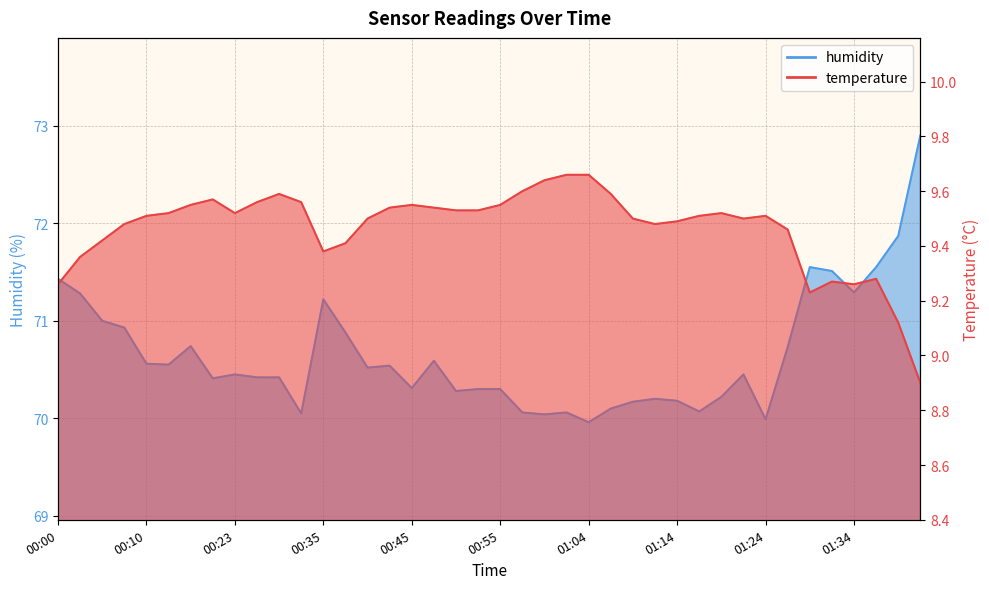

True or false: humidity and temperature intersect in this chart.

False